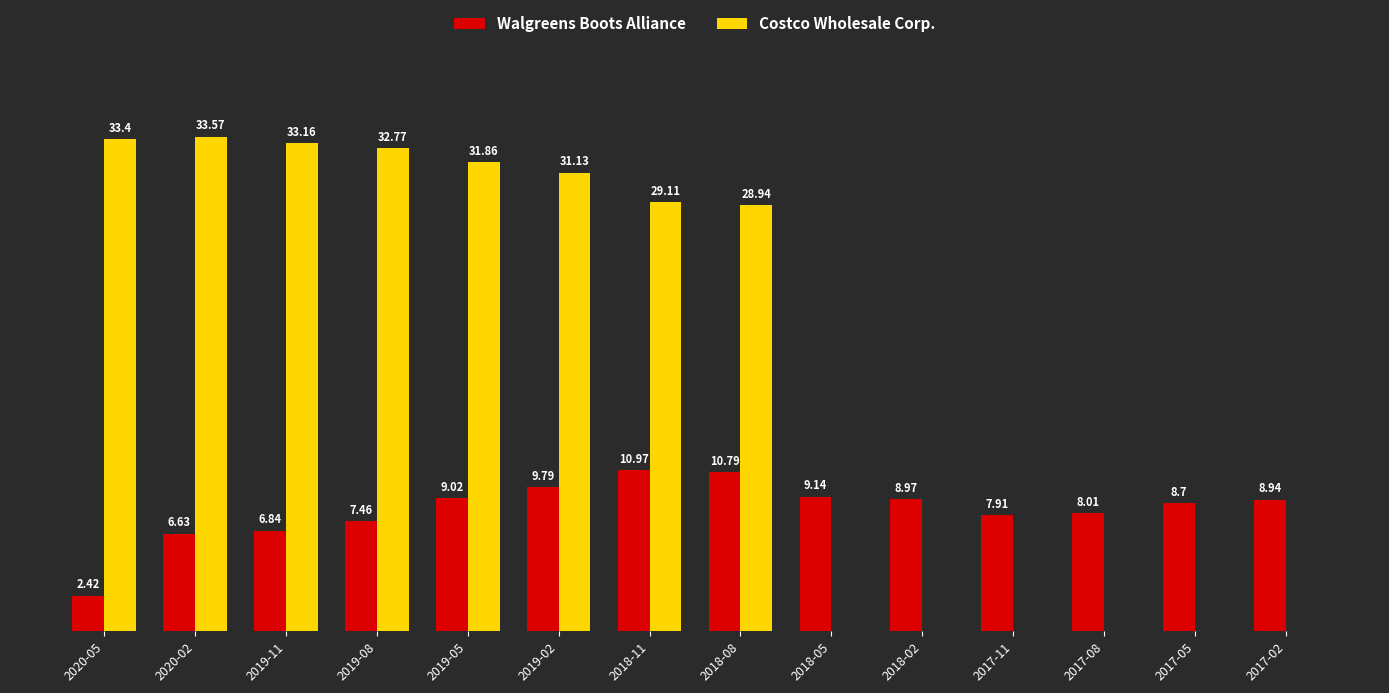

Which series has the largest total across all categories?

Costco Wholesale Corp.